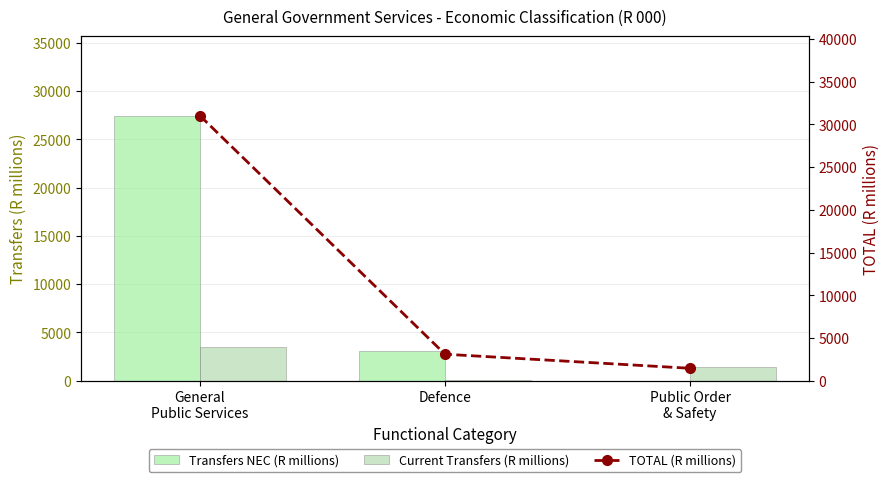

Between Defence and General
Public Services, which is larger?

General
Public Services